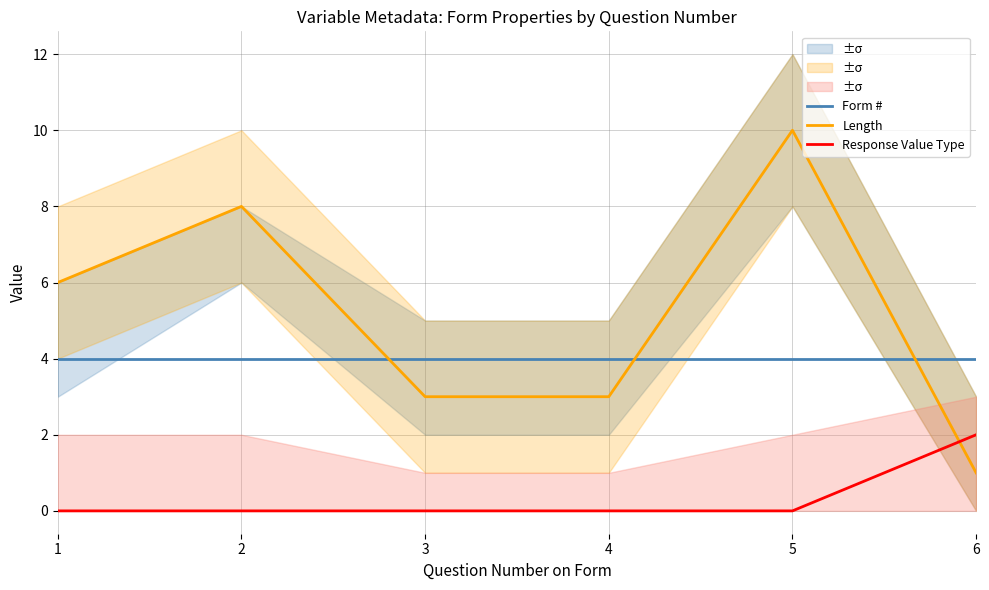

Reading left to right, what are all the values shown in this chart?

Form #: 4	4	4	4	4	4
Length: 6	8	3	3	10	1
Response Value Type: 0	0	0	0	0	2